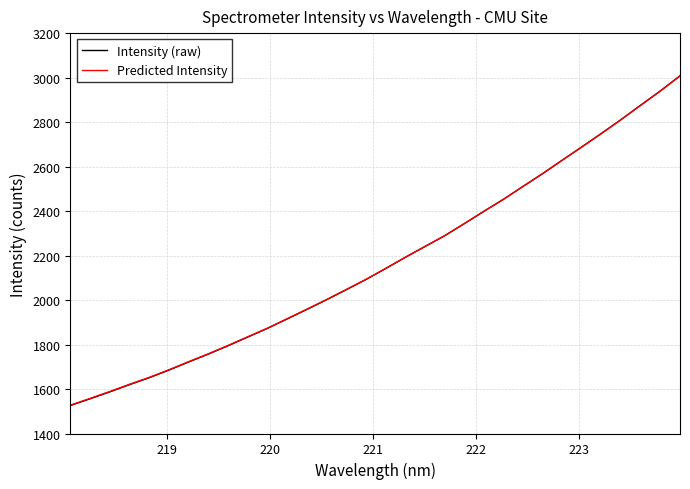

Which series has the widest spread of values?

Intensity (raw)